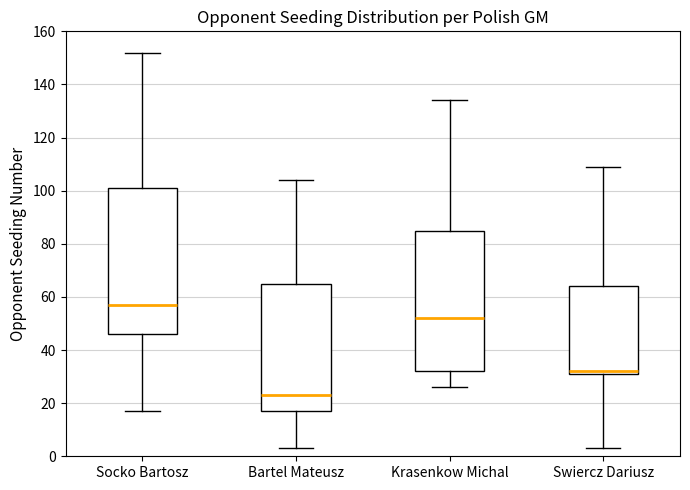

Comparing the boxes themselves (not the whiskers), which one is the tallest?

Socko Bartosz